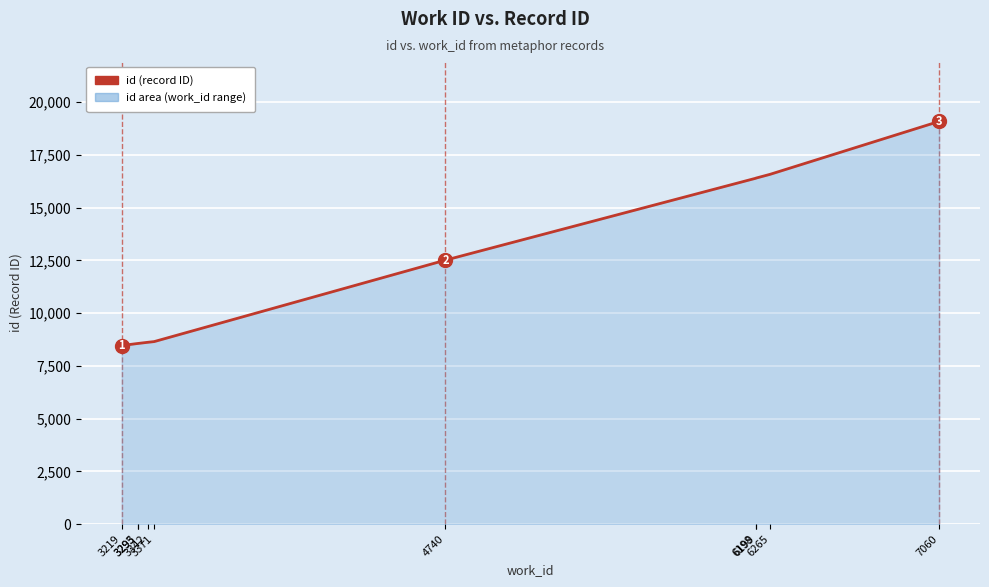

Is it true that the value at 3371 is 2447?

False